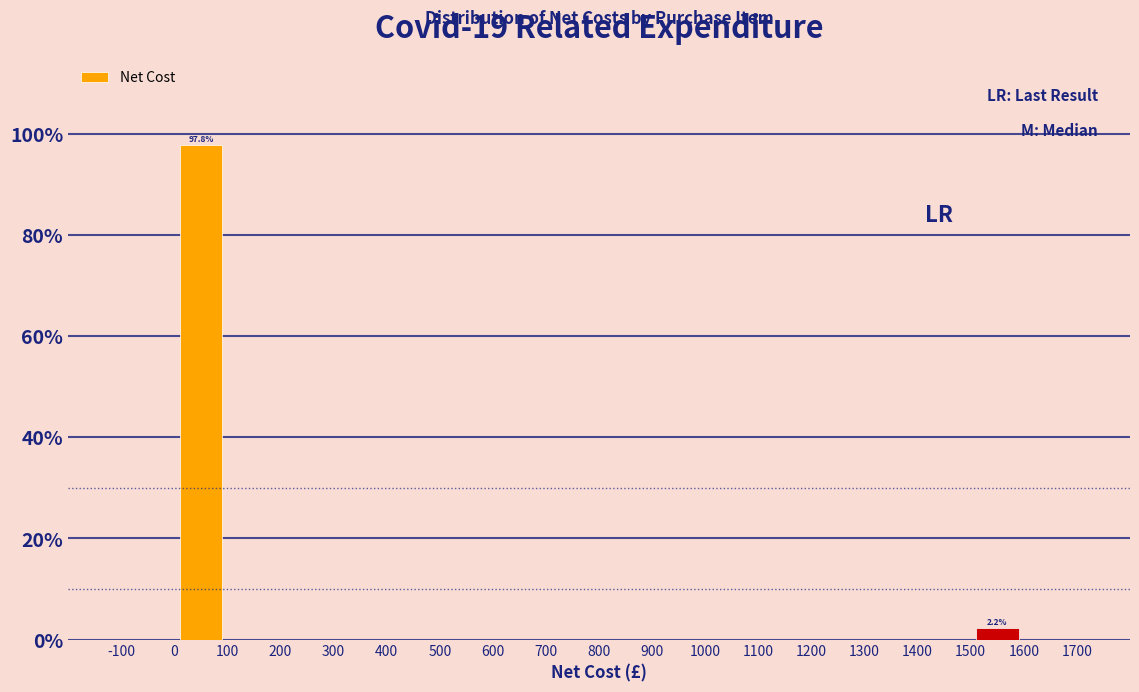

Which range on the x-axis has the tallest bar?

0 to 100